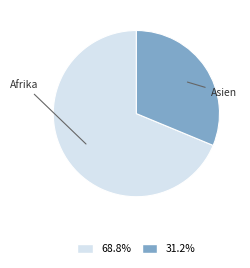

True or false: Asien accounts for 31% of the total.

True